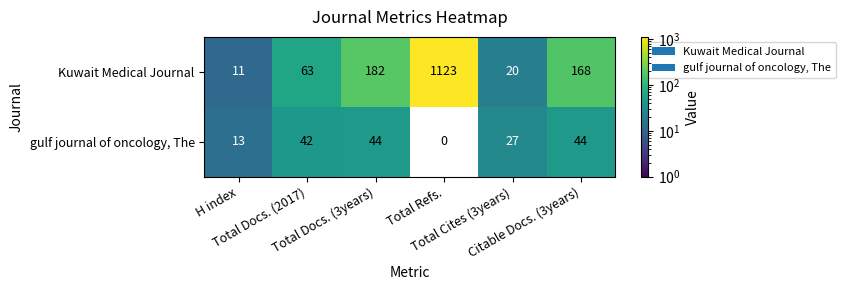

At which category is the sum across all series the highest?

Total Refs.